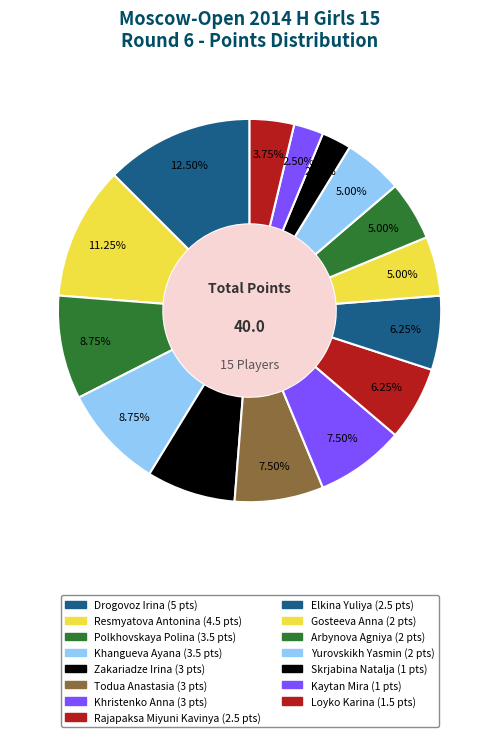

Does Elkina Yuliya account for over 50% of the chart?

No